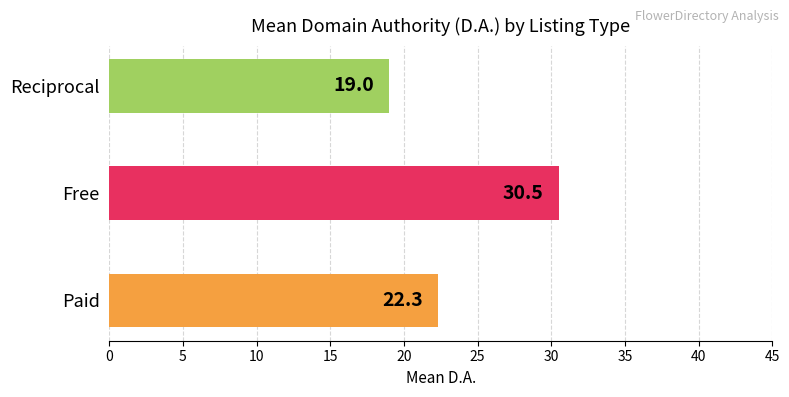

At which category does the chart reach its peak across all series?

Free